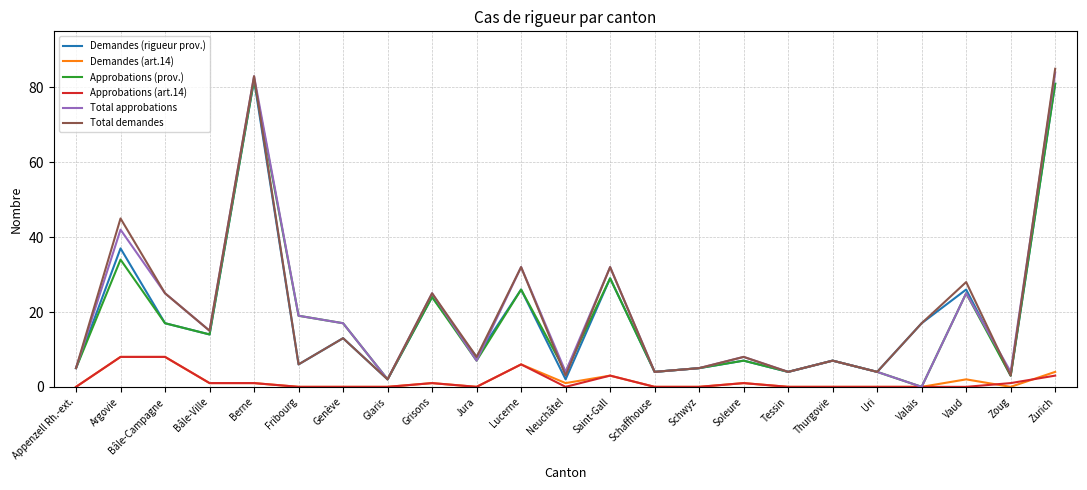

What is the total value across all series at Lucerne?

128